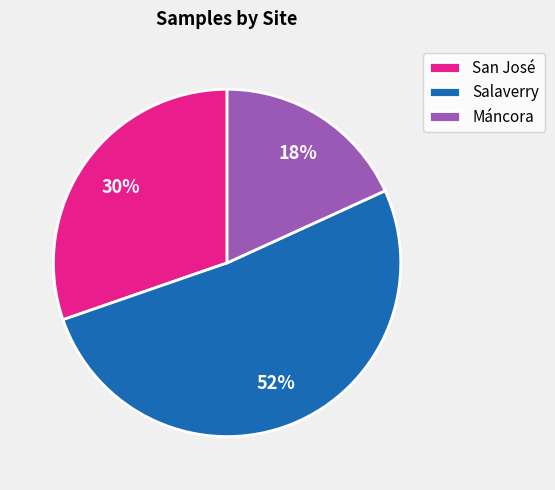

How many slices are in this pie chart?

3